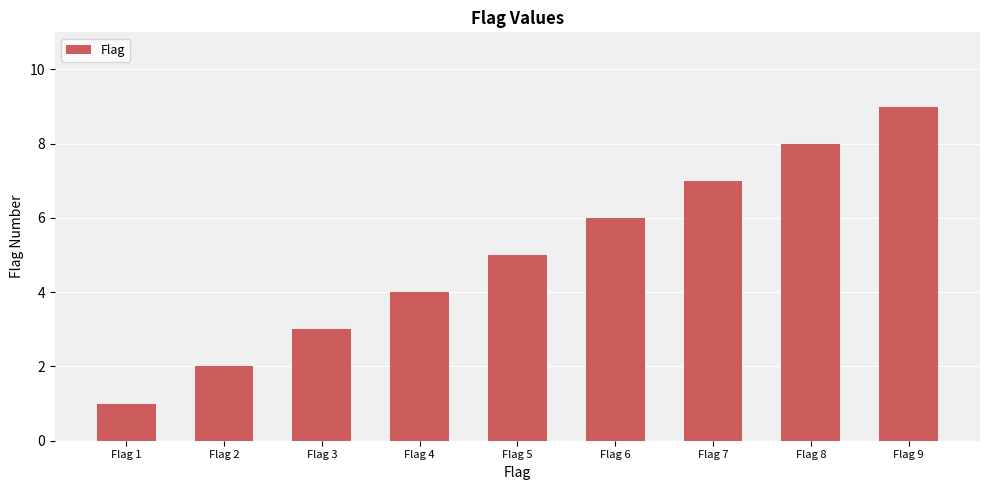

How many values are below 5?

4